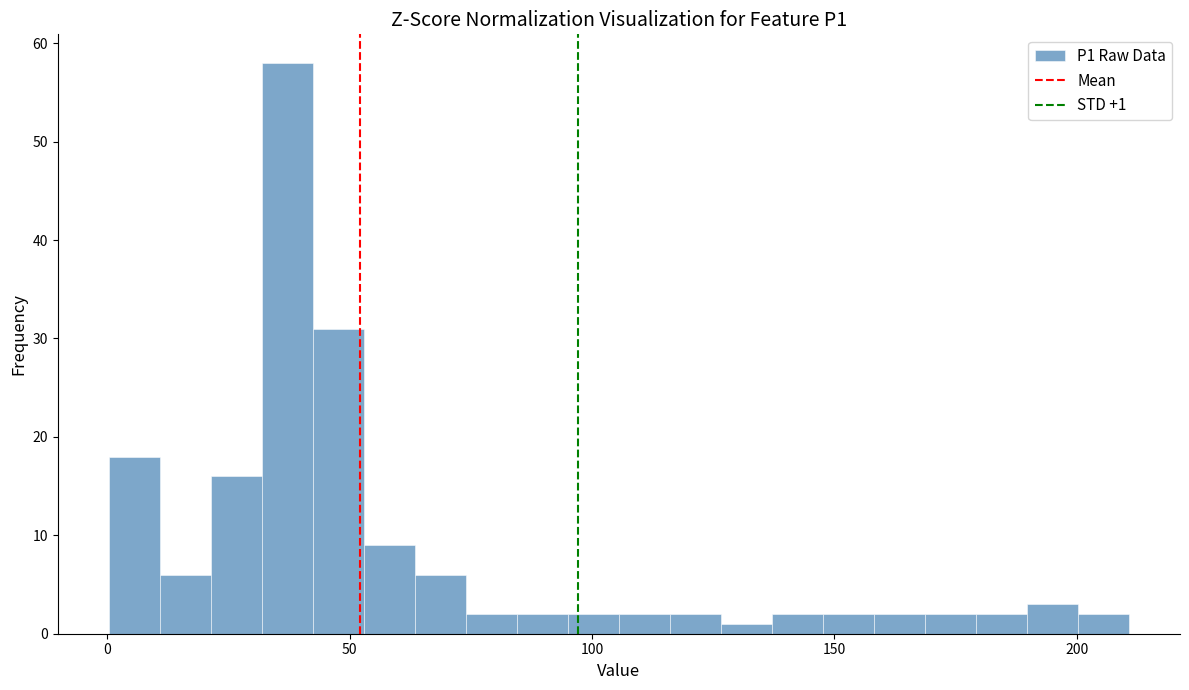

Read against the x-axis, roughly where is the centre of the tallest bar?

35